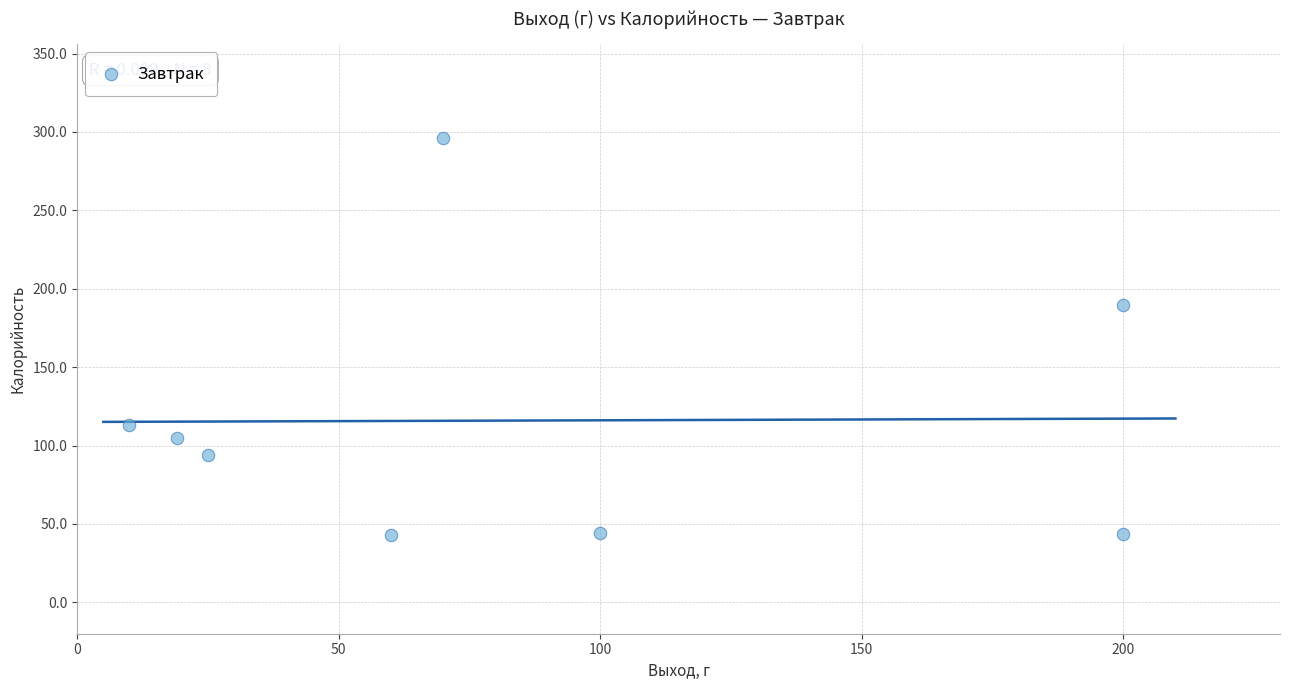

What is the average Y value?

116.0